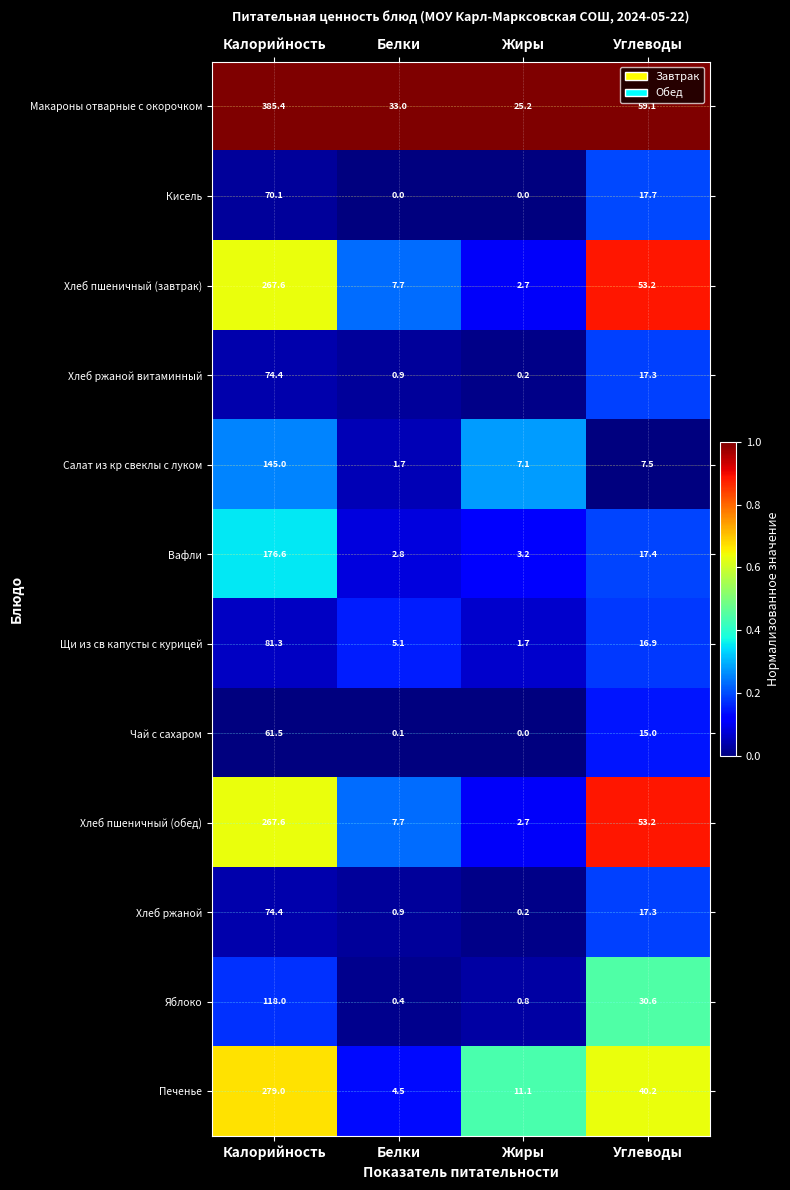

Which category has the lowest value in the Хлеб ржаной series?

Жиры